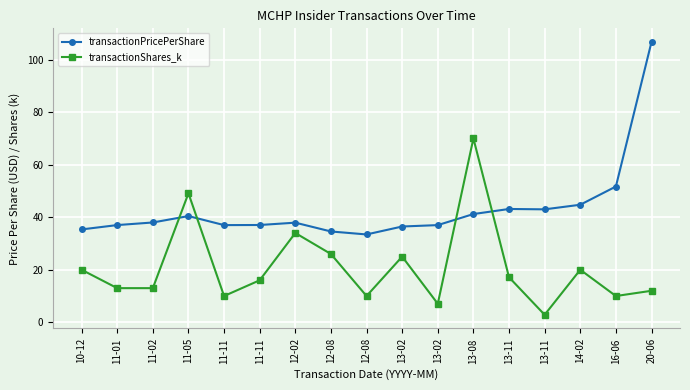

What is the value of the transactionPricePerShare point at the 13th from the left?

43.1